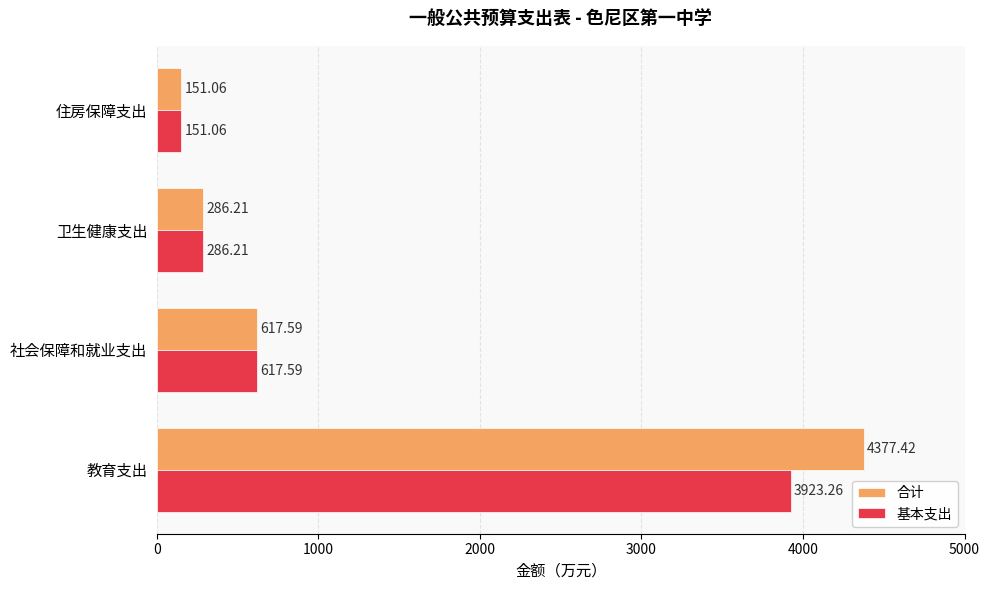

Rank the series by their average value, from lowest to highest.

基本支出, 合计